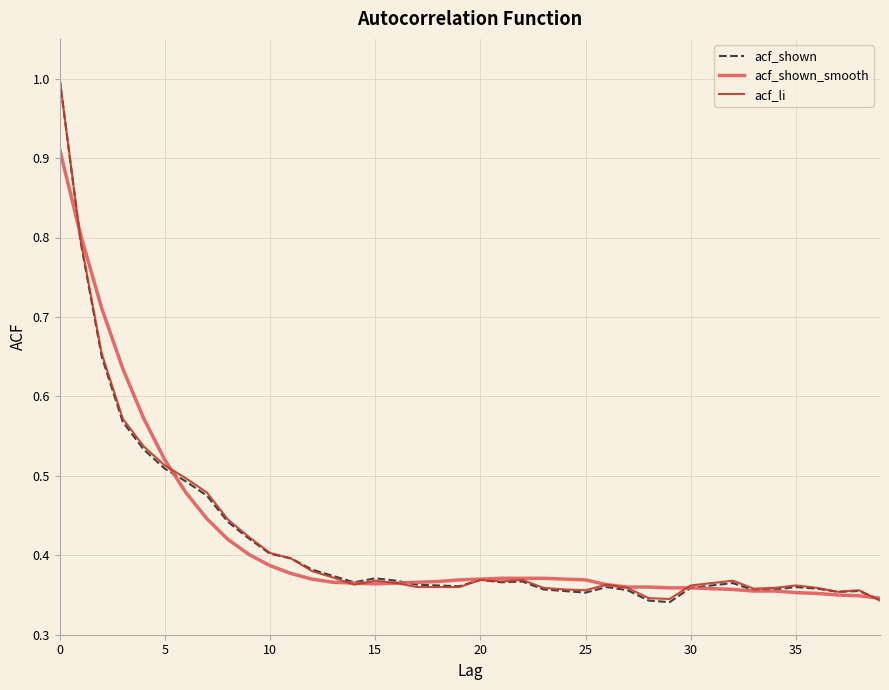

Rank the series by their maximum value, from highest to lowest.

acf_shown, acf_li, acf_shown_smooth